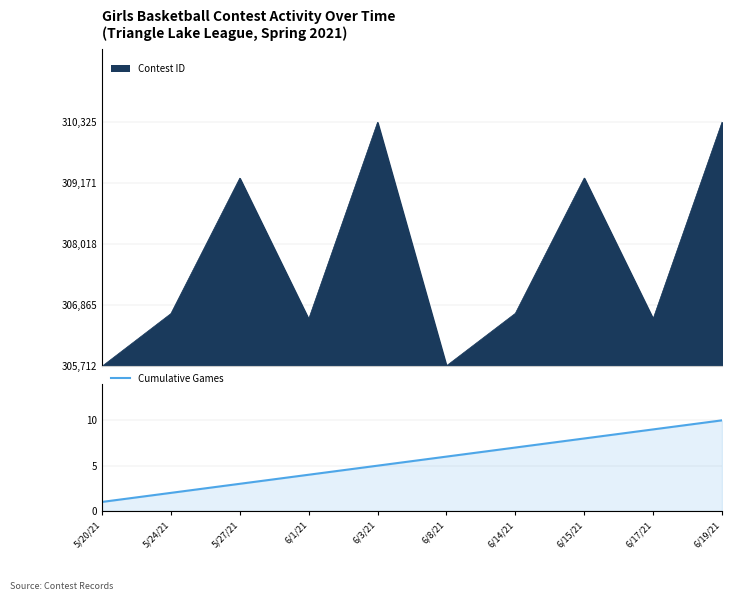

At which label is the value closest to 5?

6/3/21